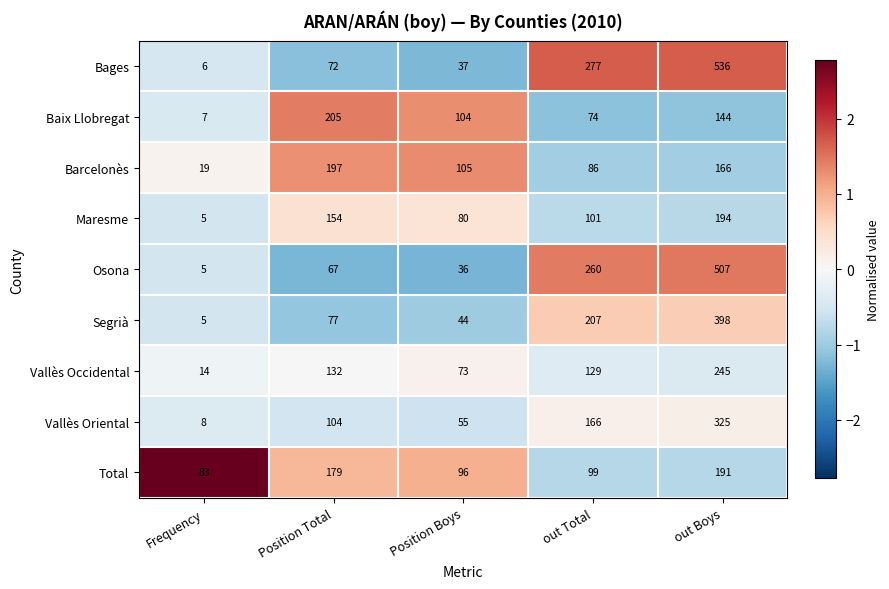

At which category does the chart reach its peak across all series?

out Boys